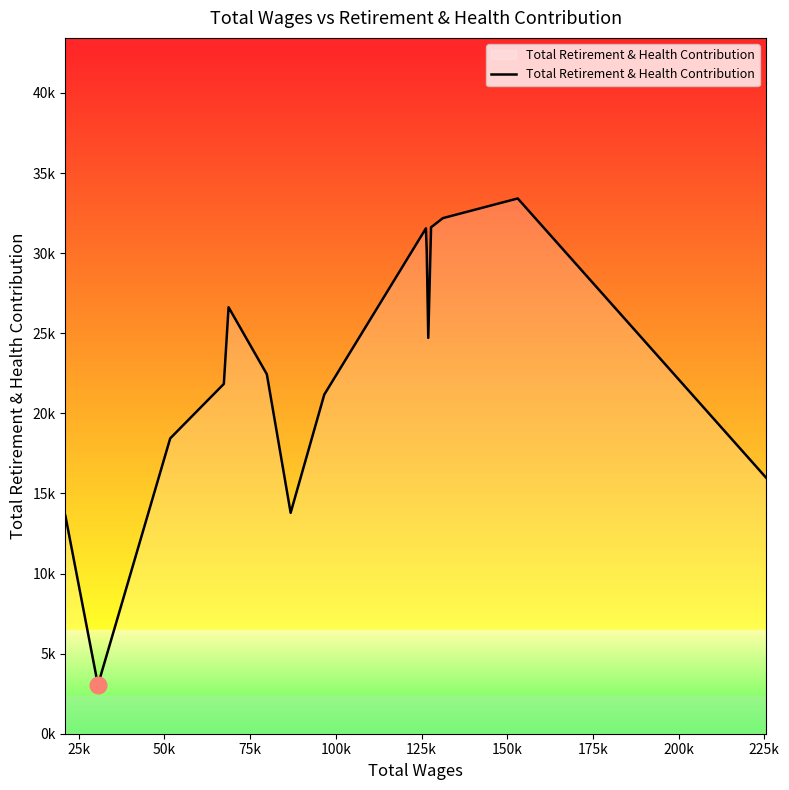

At which category does the data reach its first local valley?

25k